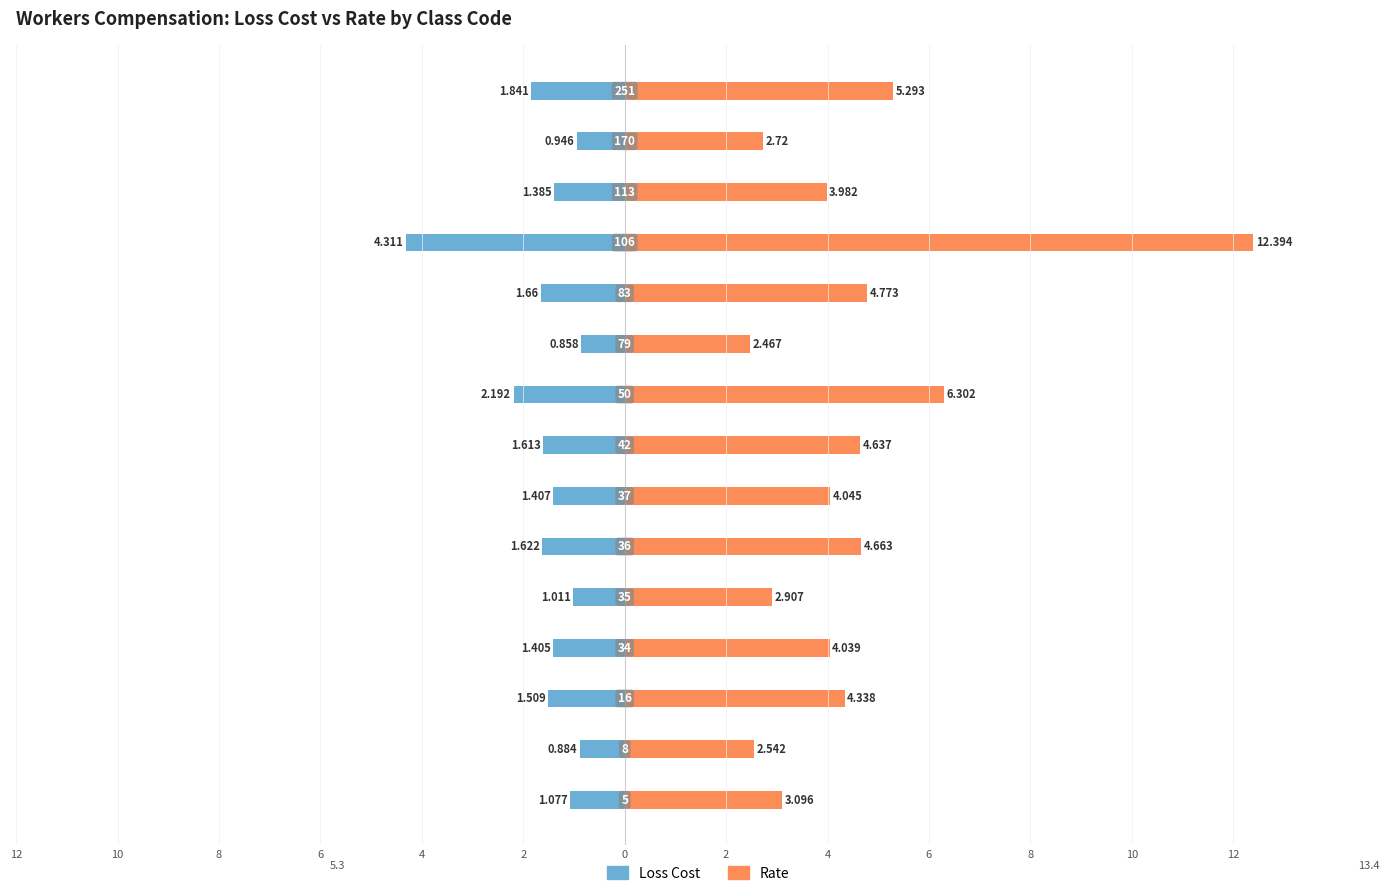

Reading left to right, list all the values displayed in this chart.

Loss Cost: -1.1	-0.9	-1.5	-1.4	-1.0	-1.6	-1.4	-1.6	-2.2	-0.9	-1.7	-4.3	-1.4	-0.9	-1.8
Rate: 3.1	2.5	4.3	4.0	2.9	4.7	4.0	4.6	6.3	2.5	4.8	12.4	4.0	2.7	5.3